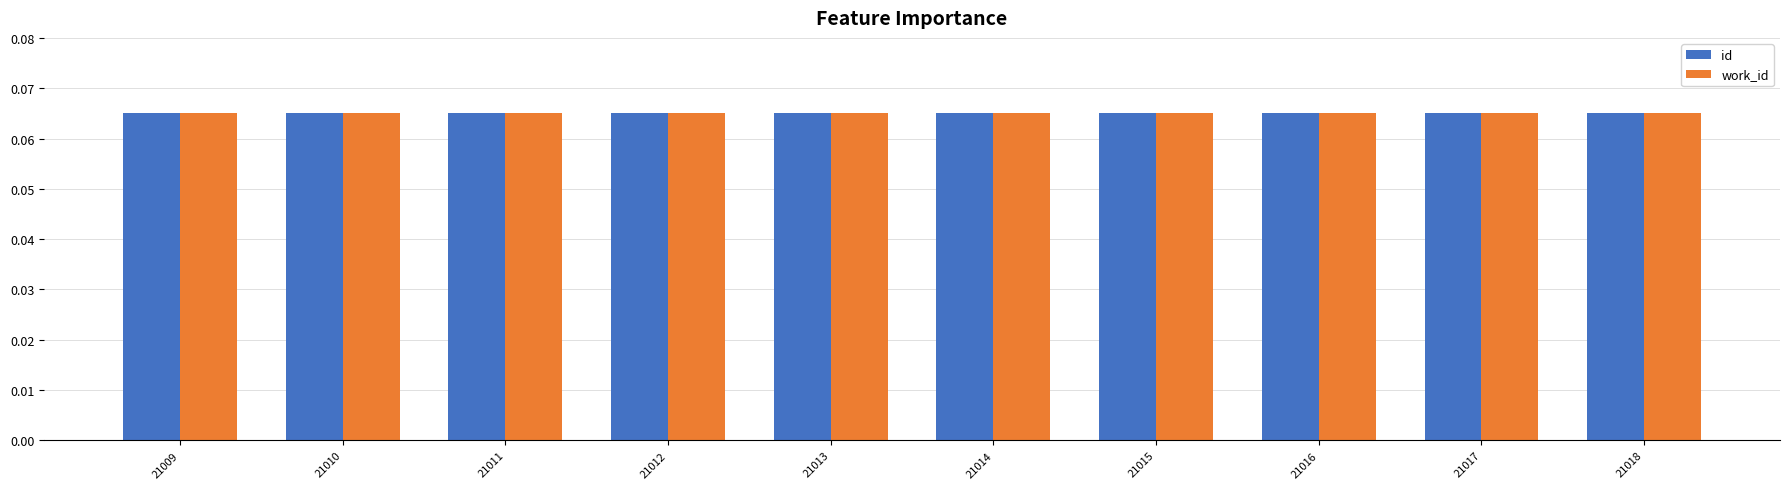

What is the sum of all work_id values?

0.7